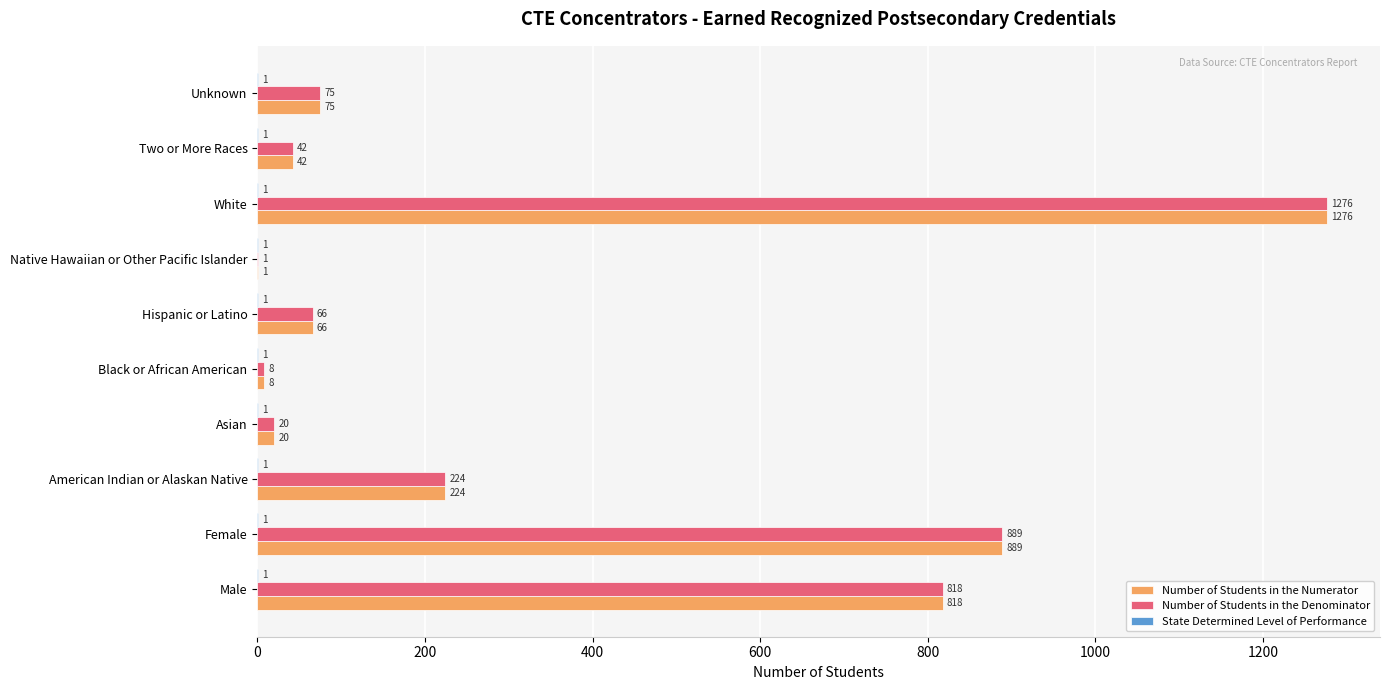

What is the sum of the Number of Students in the Denominator values at Asian and Unknown?

95